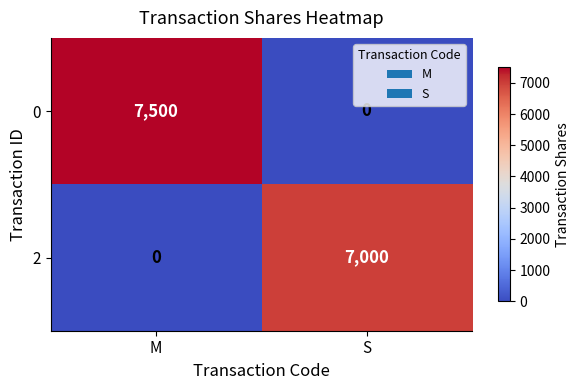

Reading left to right, what are all the values shown in this chart?

0: M=7500	S=0
2: M=0	S=7000